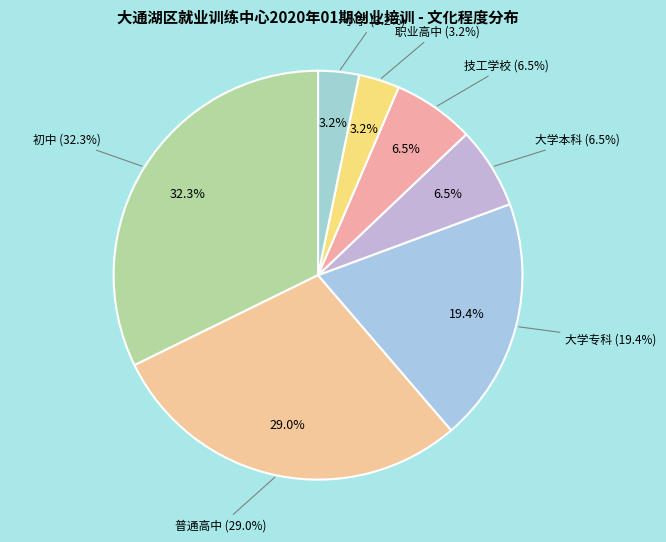

Rank the categories by value from lowest to highest.

职业高中, 小学, 大学本科, 技工学校, 大学专科, 普通高中, 初中